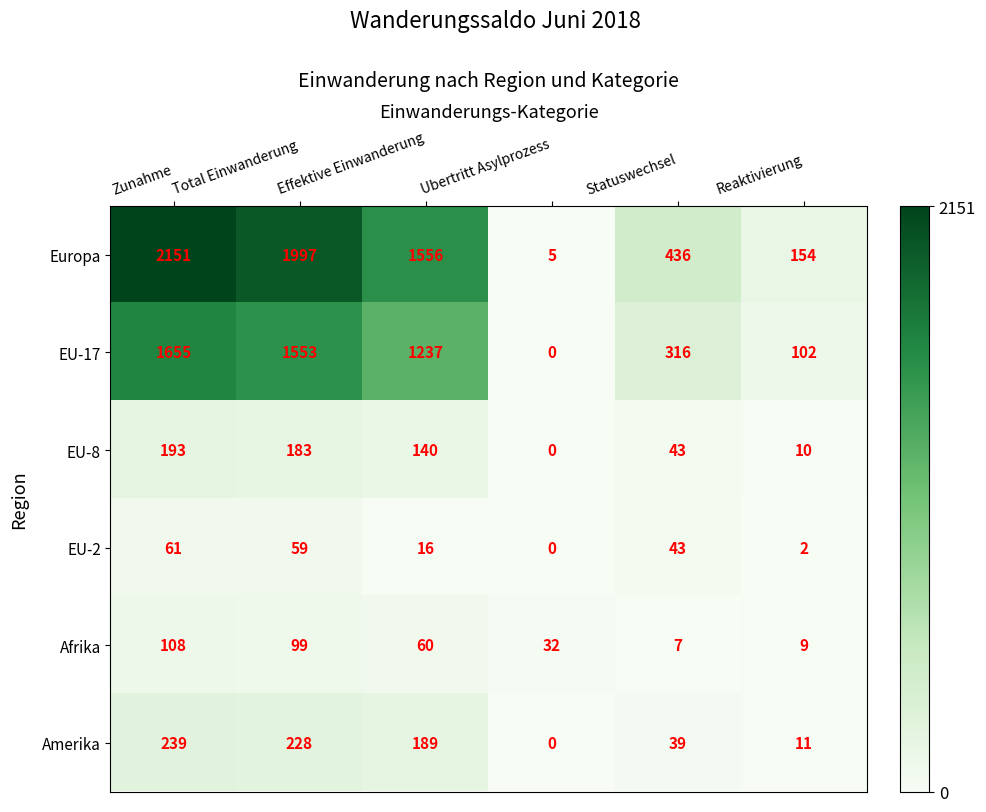

What is the highest value of the EU-17 series?

1655